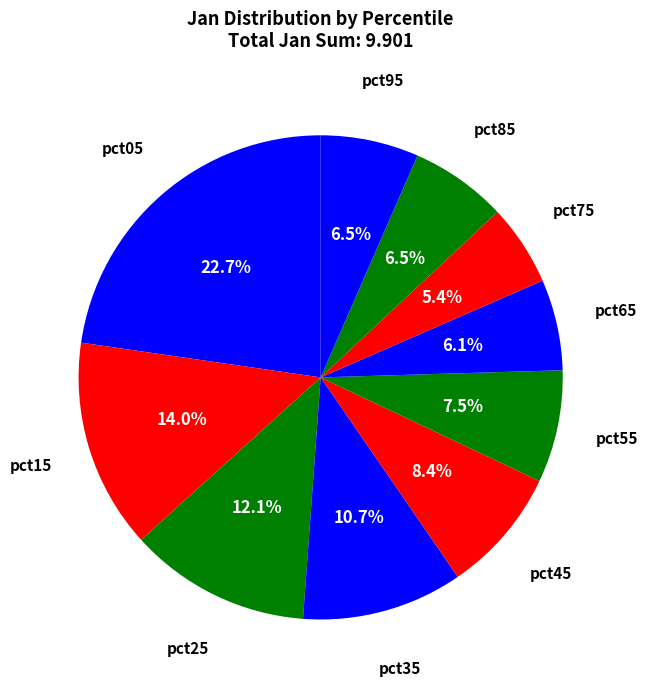

The pct95 slice represents 18% of the pie. True or false?

False